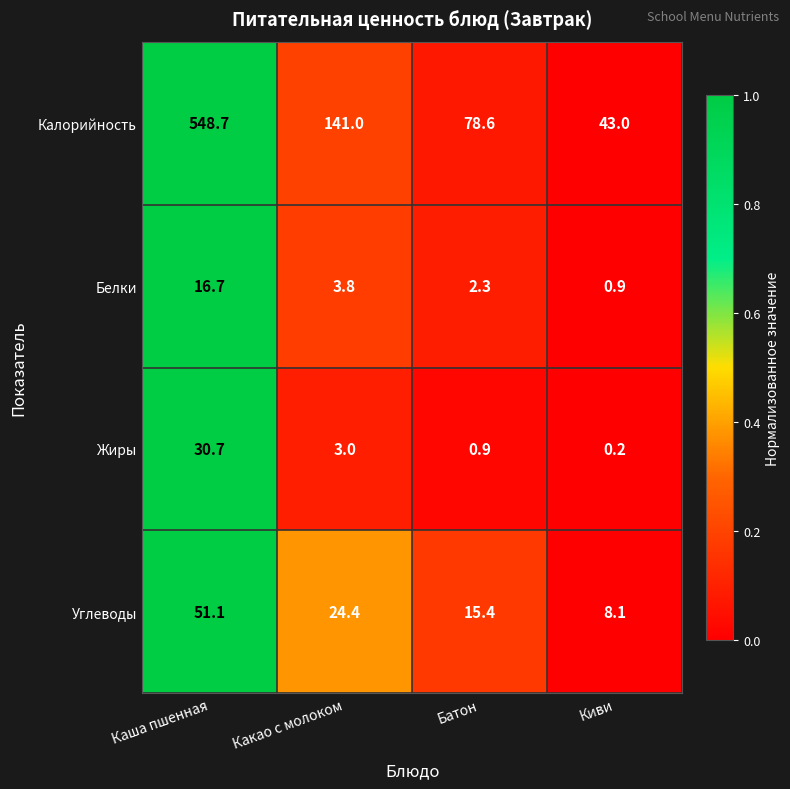

Which series changed the most between Батон and Киви?

Калорийность